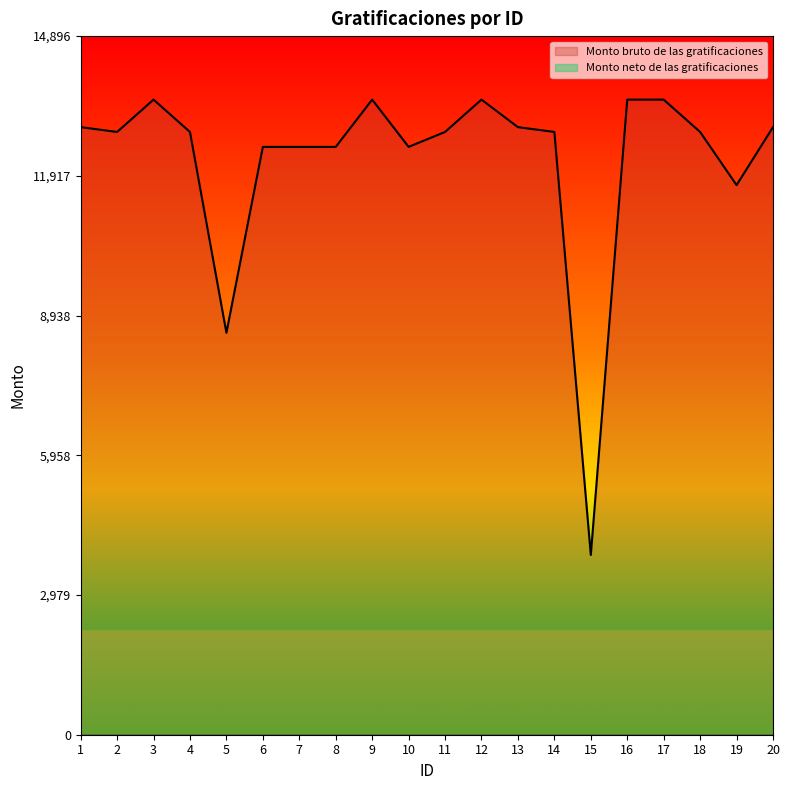

List the labels in order of value, smallest first.

15, 5, 19, 6, 7, 8, 10, 2, 4, 11, 14, 18, 1, 13, 20, 3, 9, 12, 16, 17